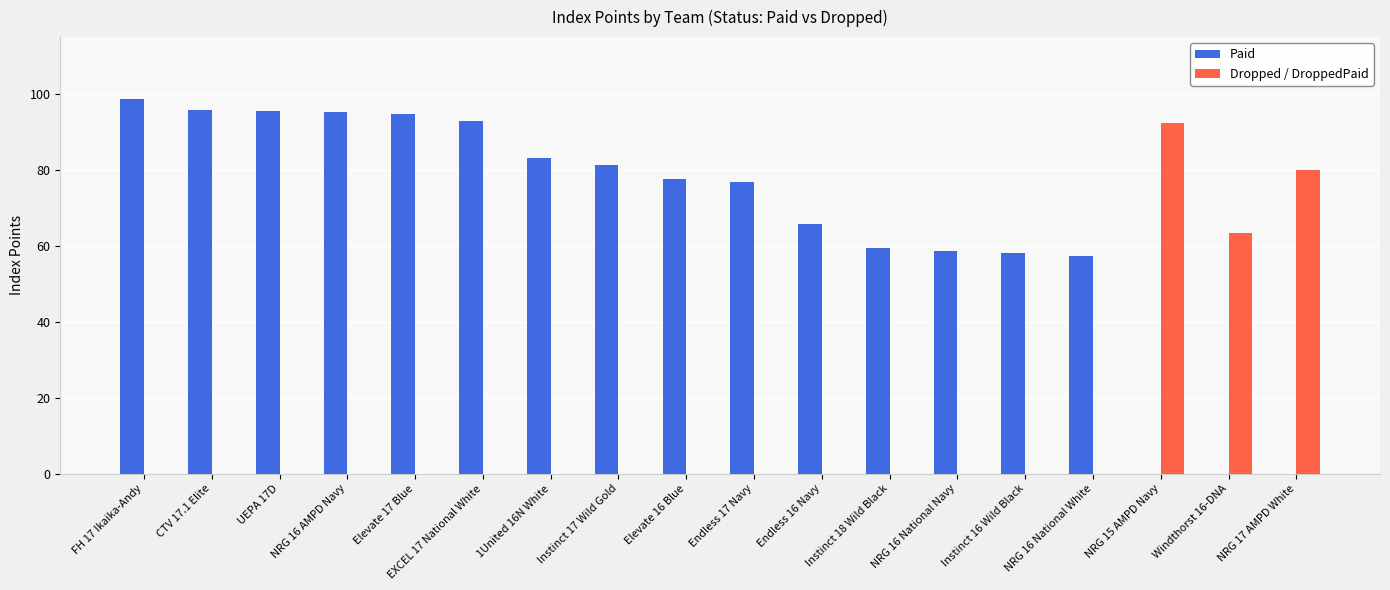

Is the value of Dropped / DroppedPaid at NRG 17 AMPD White greater than the value of Paid at 1United 16N White?

No